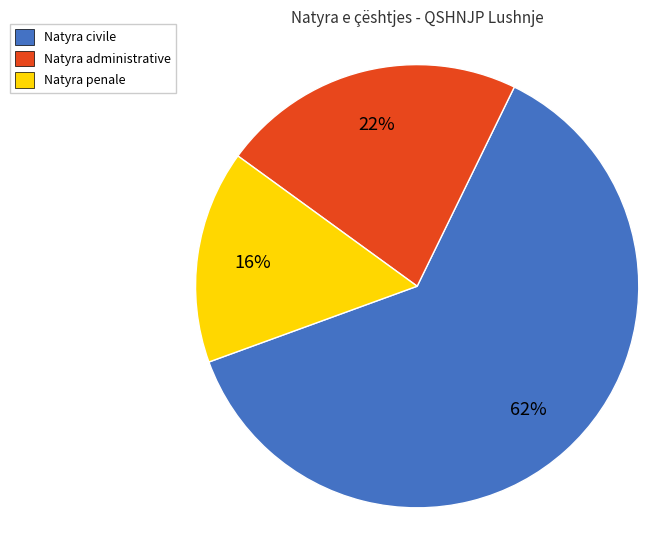

What is the ratio of the value at Natyra administrative to the value at Natyra penale?

1.4